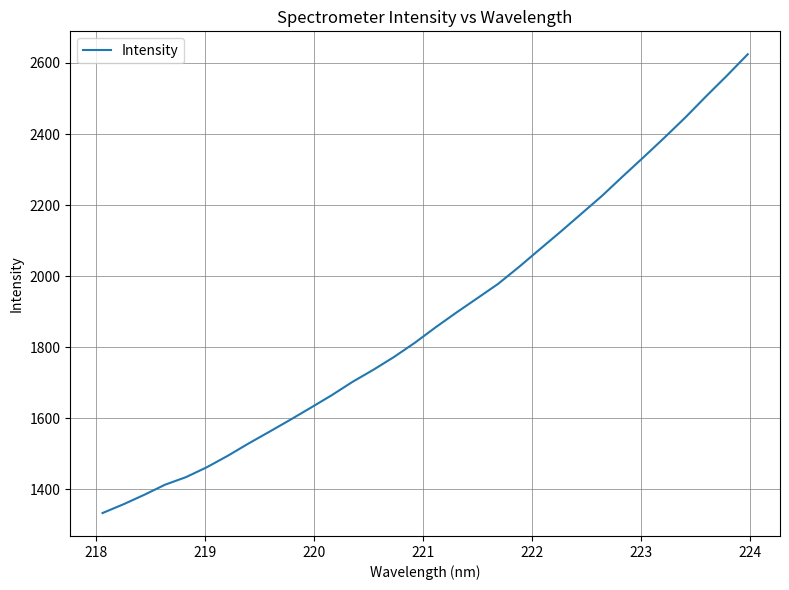

How many values are below 1855?

16